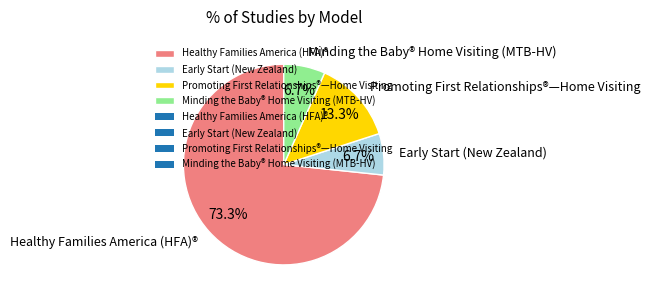

The Minding the Baby® Home Visiting (MTB-HV) slice represents 7% of the pie. True or false?

True